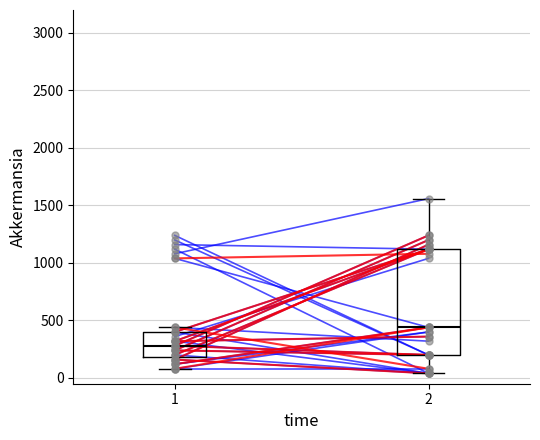

Which series reaches the maximum Y coordinate?

blue